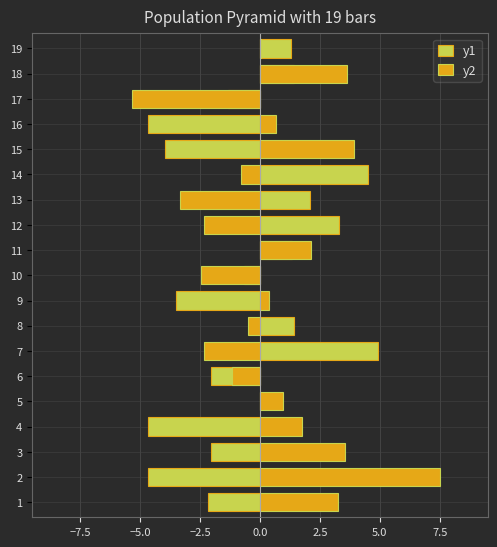

What are all the series names shown in the legend?

y1, y2